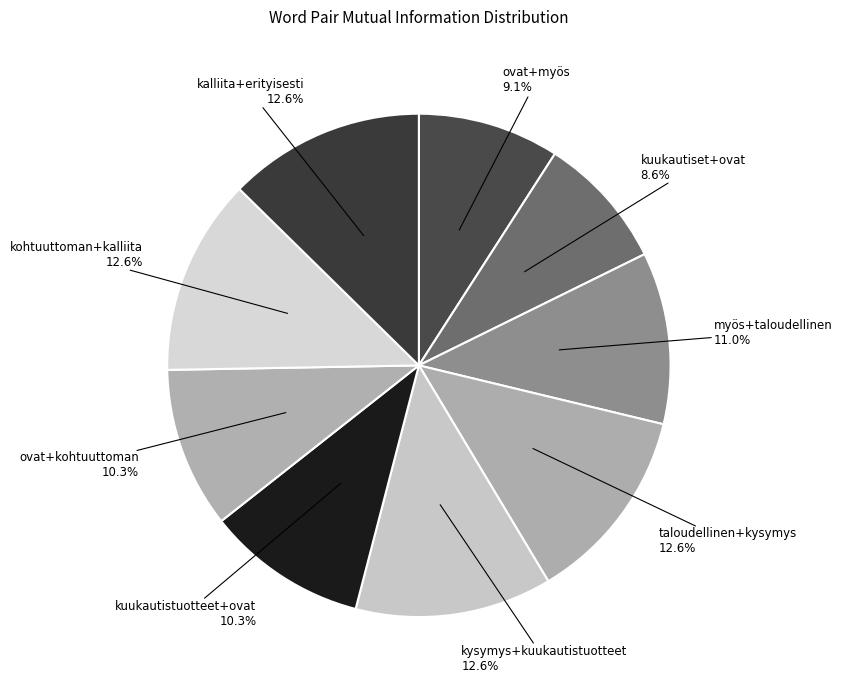

To the nearest percent, what percentage of the pie is kuukautistuotteet+ovat?

10%